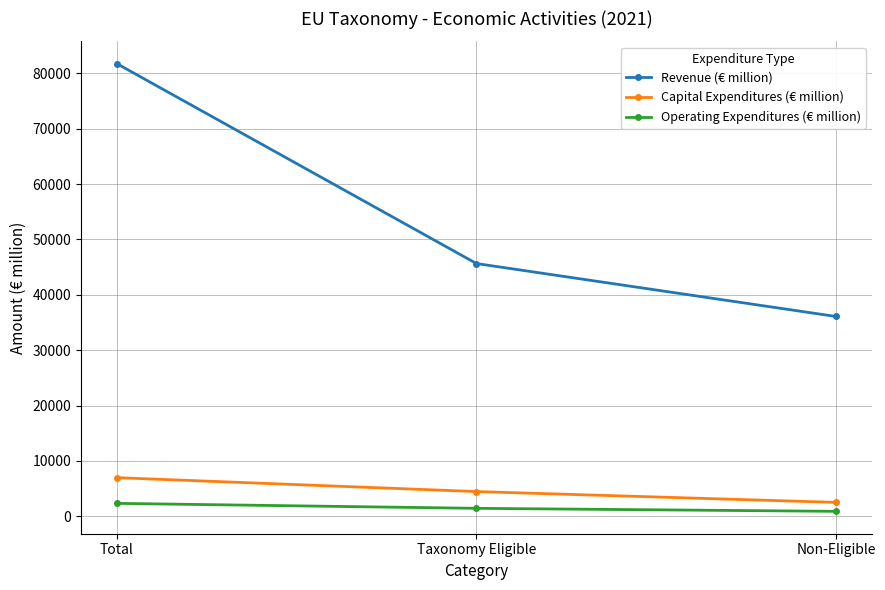

Does the chart have visible grid lines?

Yes